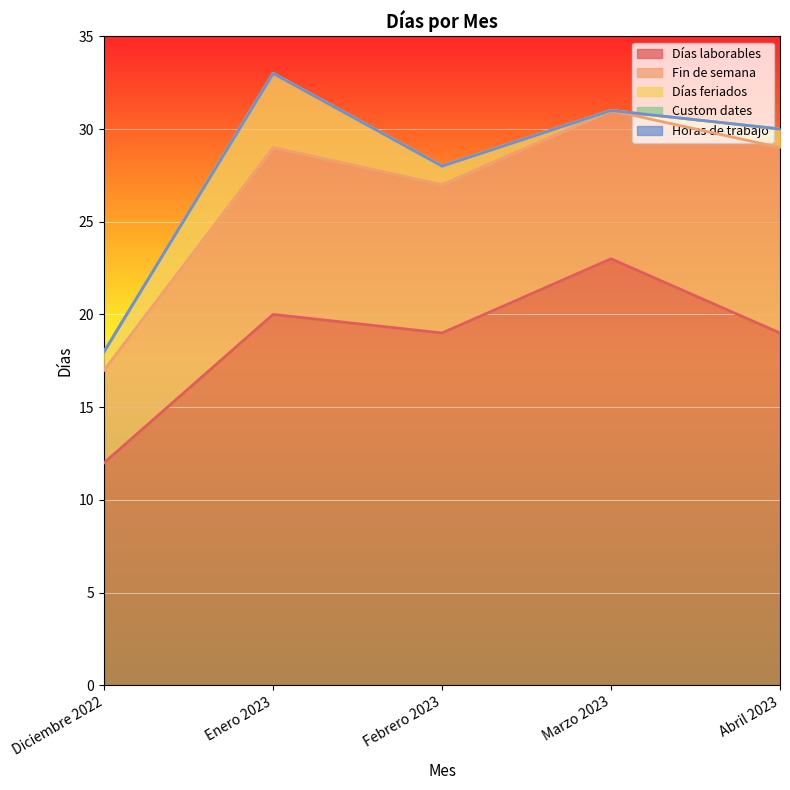

At which label is Custom dates closest to 0?

Diciembre 2022